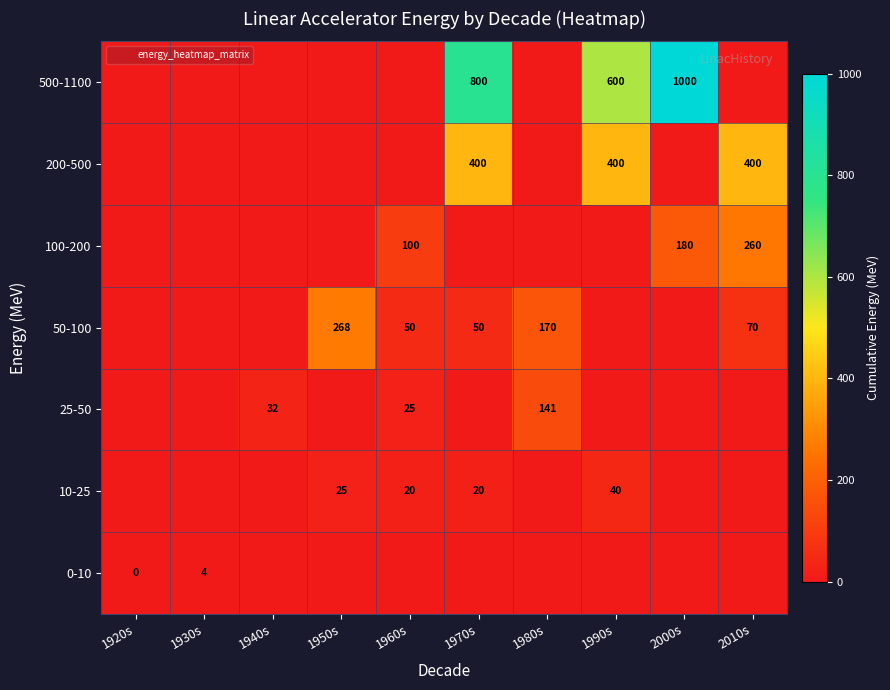

Count the 100-200 values in the range 0 to 100.

8